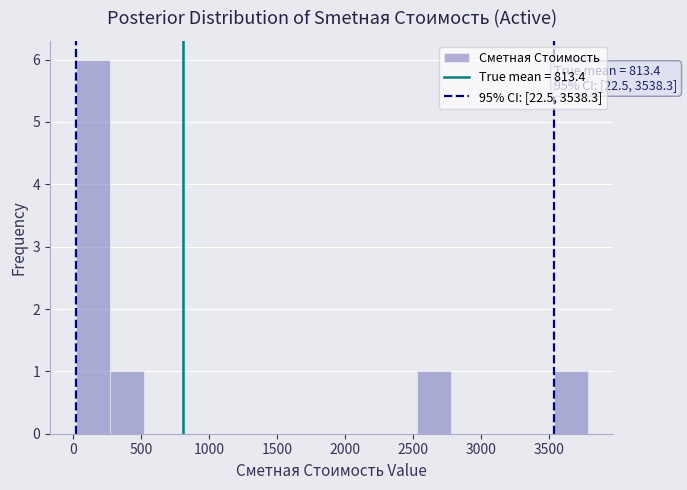

Which range on the x-axis has the tallest bar?

0 to 250